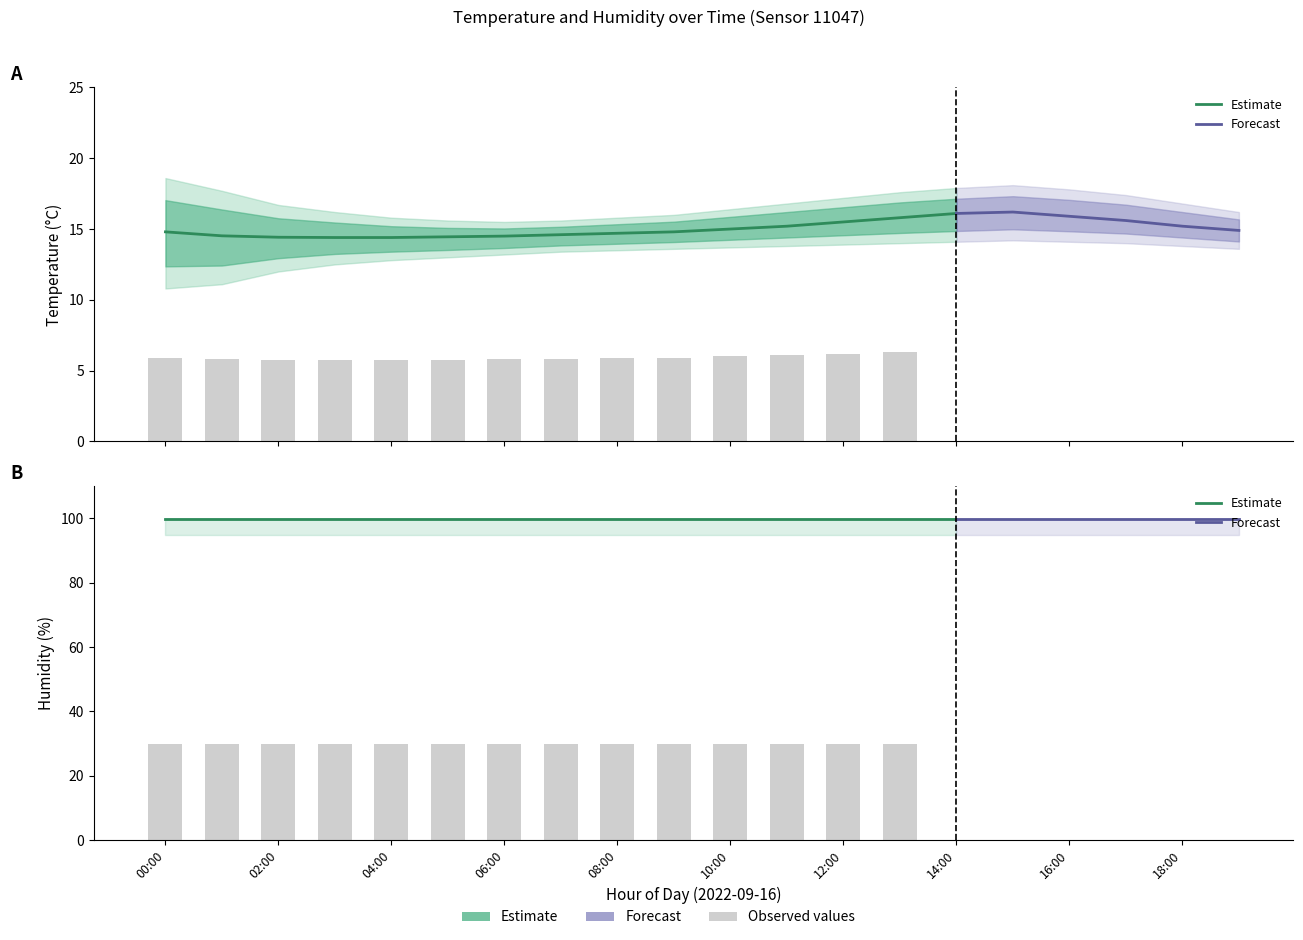

What is the spread (max minus min) of values at 02:00?

87.9